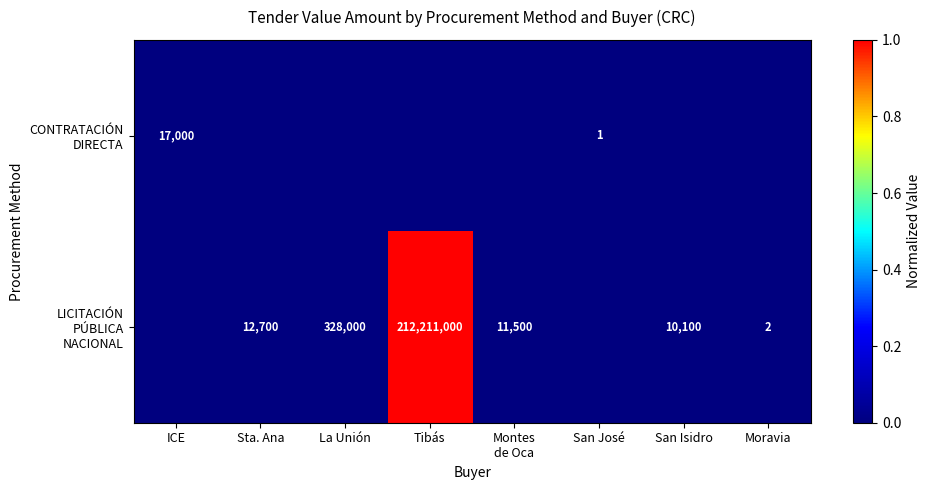

The CONTRATACIÓN DIRECTA series shows 0.0 at San Isidro. True or false?

False